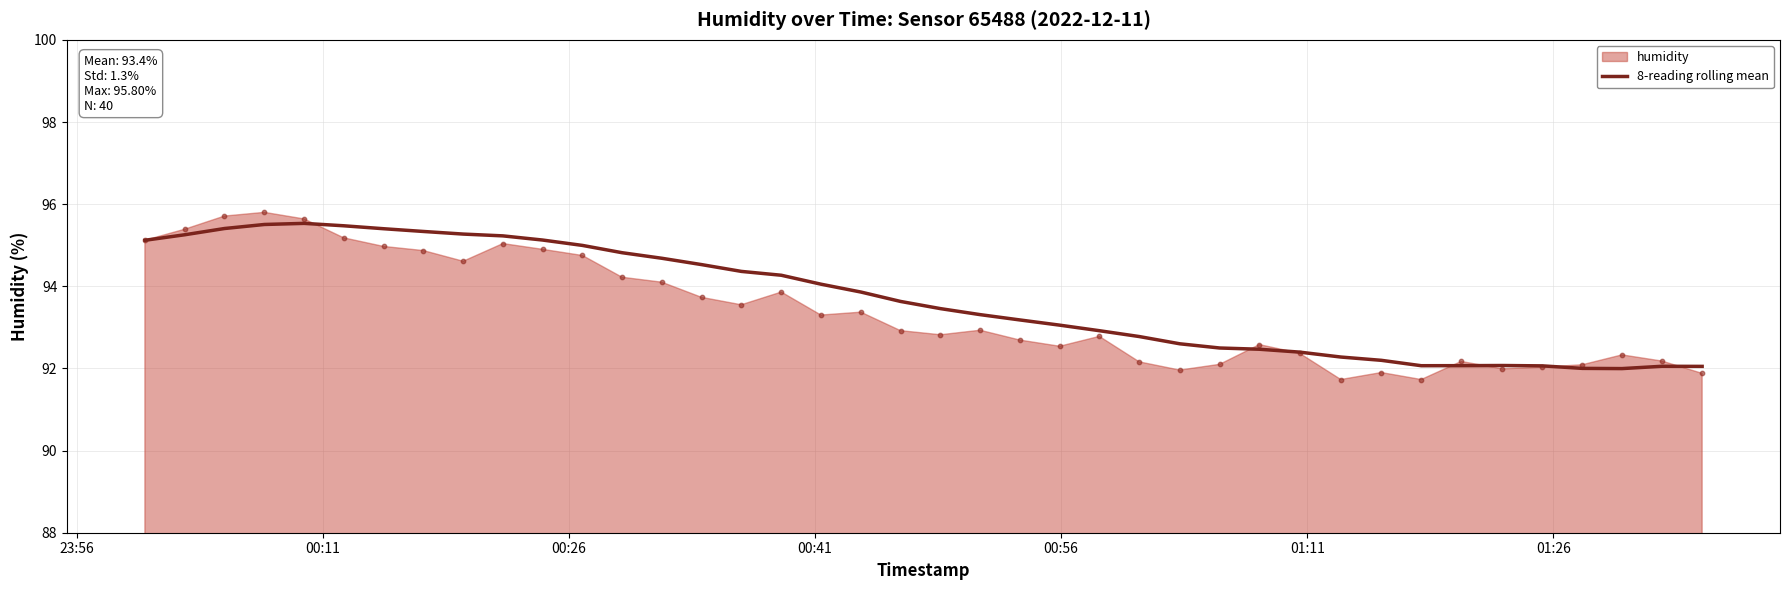

What is the maximum value for 8-reading rolling mean?

95.5